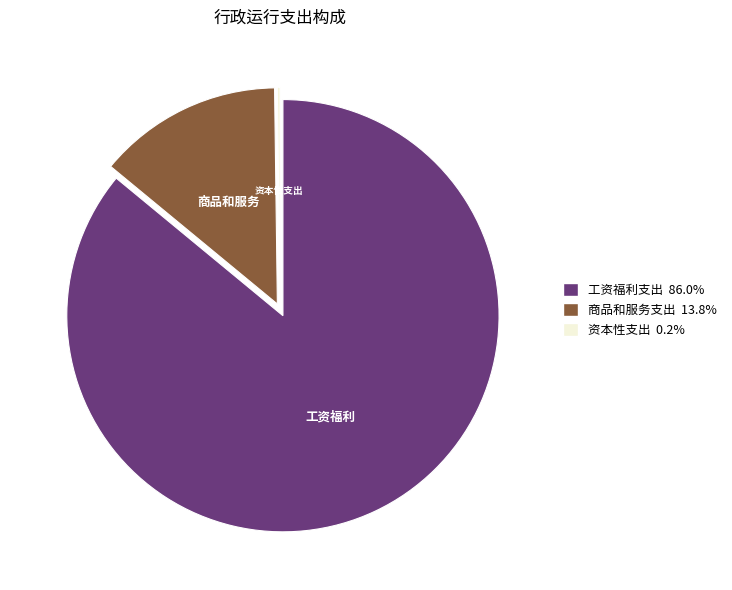

Is the sum of 工资福利支出 86.0% and 商品和服务支出 13.8% greater than half?

Yes